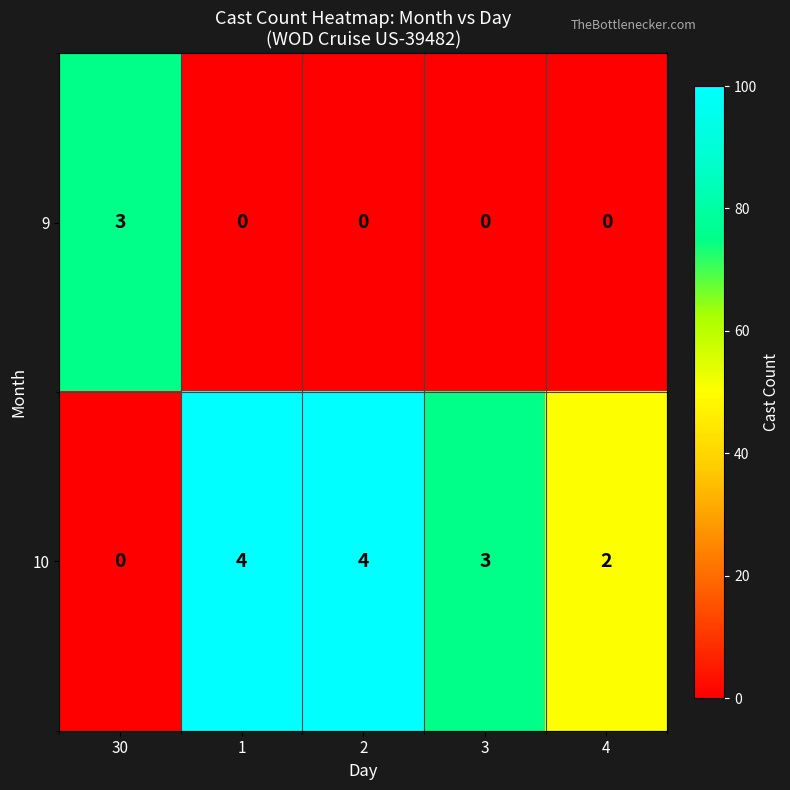

What is the greatest value displayed?

4